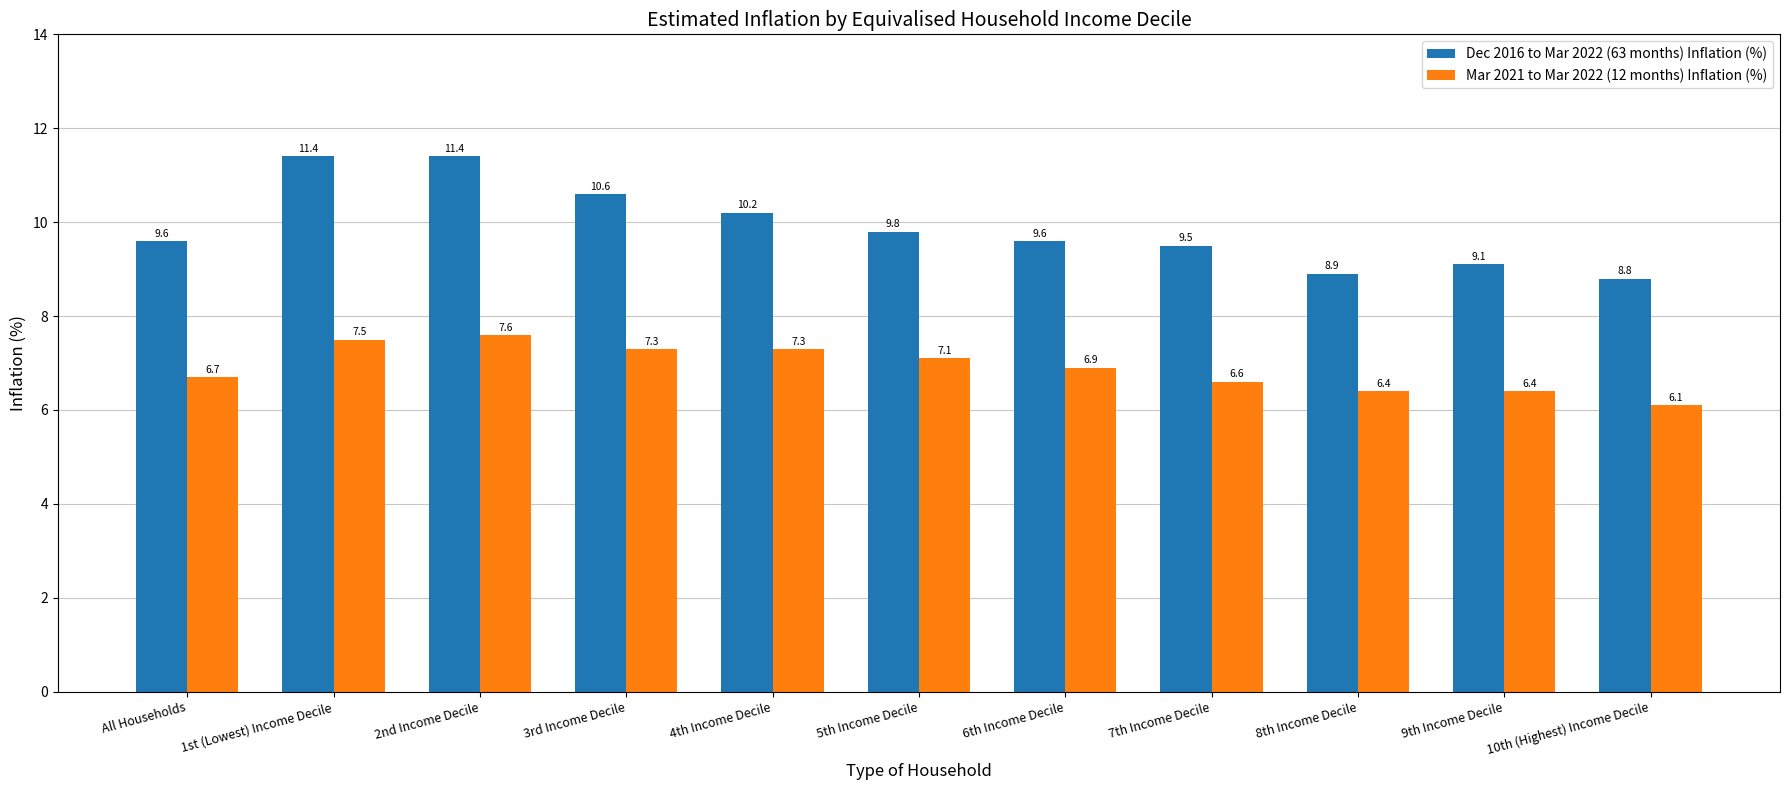

Which category has the lowest value in the Mar 2021 to Mar 2022 (12 months) Inflation (%) series?

10th (Highest) Income Decile